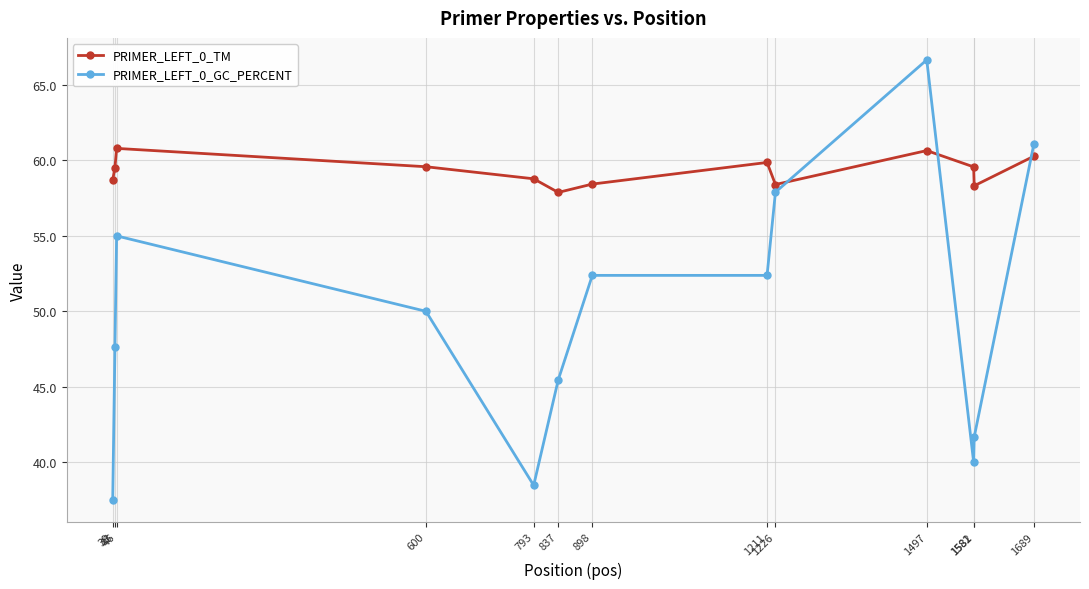

Rank the series at 898 from highest to lowest value.

PRIMER_LEFT_0_TM, PRIMER_LEFT_0_GC_PERCENT